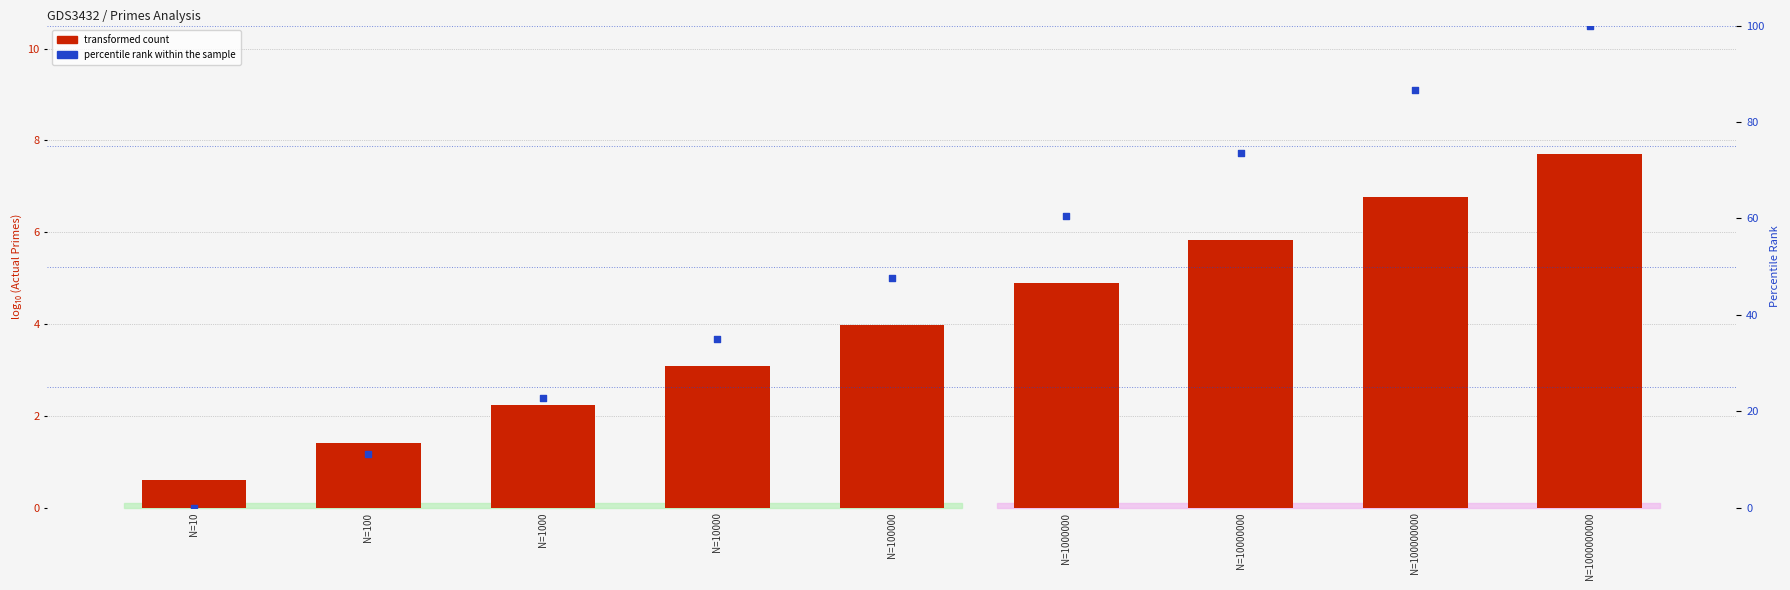

At which category is the sum across all series the highest?

N=1000000000